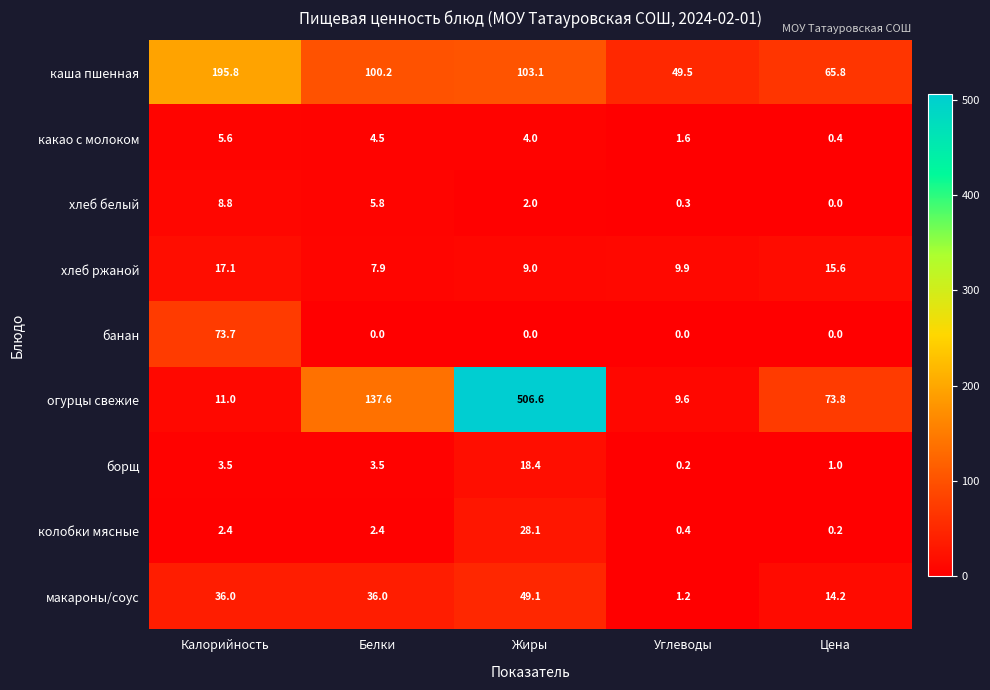

What is the difference between the maximum and minimum values in the каша пшенная series?

146.3